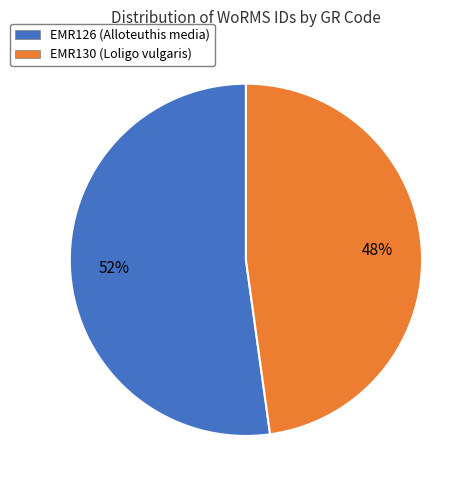

What is the smallest slice in the pie chart?

EMR130